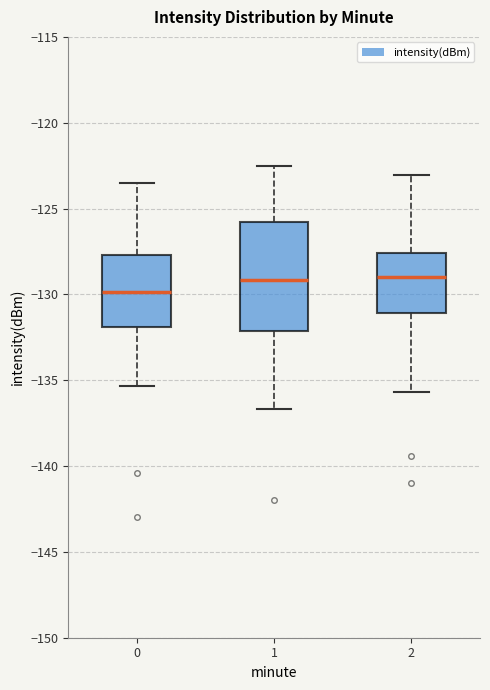

Reading left to right, transcribe this box plot: for each box, give where its median line is, the range the box spans, and where its two whiskers end, as read against the y-axis. The values are not printed on the chart, so give them approximately, as read against the axis.

0: median -130.0, box -132.0 to -127.5, whiskers -135.5 to -123.5
1: median -129.0, box -132.0 to -126.0, whiskers -136.5 to -122.5
2: median -129.0, box -131.0 to -127.5, whiskers -135.5 to -123.0